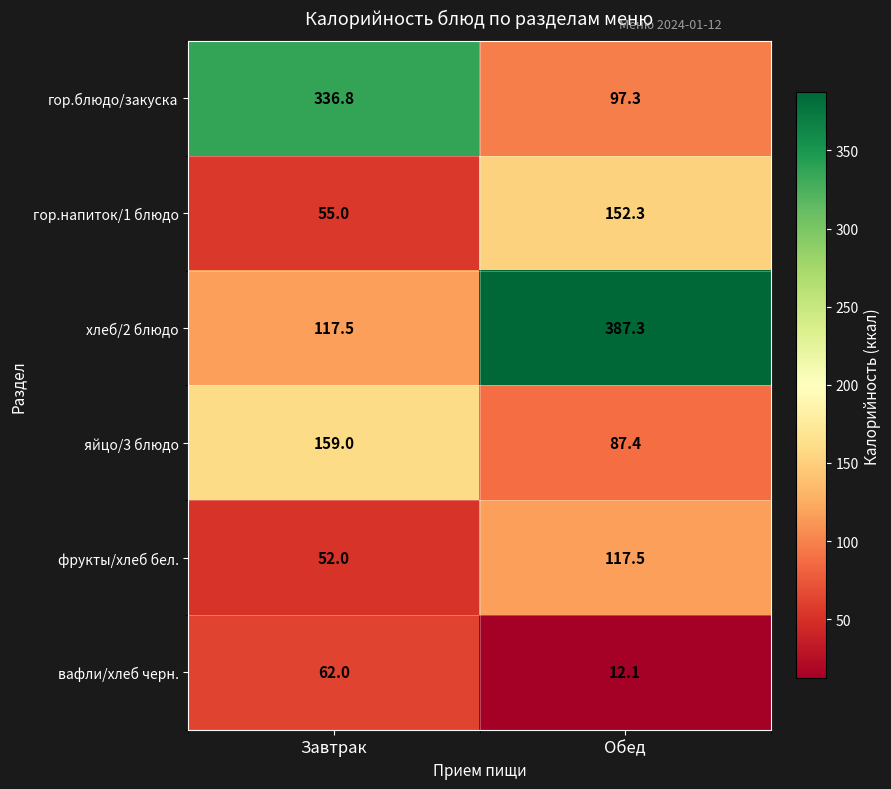

True or false: фрукты/хлеб бел. has a value of 62.0 at Обед.

False